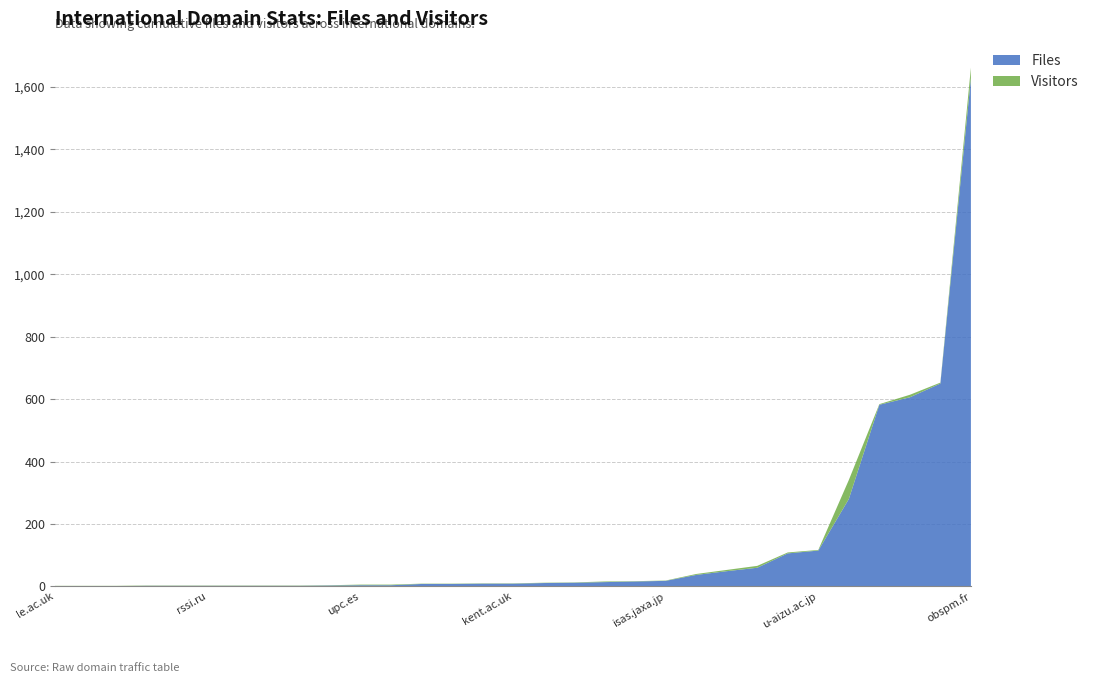

Reading right to left, transcribe all the data shown in this chart.

Files: uva.nl=2	usyd.edu.au=2	upc.es=4	ucm.es=2	ucl.ac.uk=16	u-tokyo.ac.jp=582	u-strasbg.fr=11	u-psud.fr=3	u-aizu.ac.jp=115	sai.msu.ru=1	rssi.ru=2	pw.edu.pl=1	oulu.fi=49	oma.be=606	obspm.fr=1628	le.ac.uk=1	kyushu-u.ac.jp=106	kfki.hu=8	kent.ac.uk=9	kanazawa-u.ac.jp=9	jussieu.fr=8	isas.jaxa.jp=18	inta.es=2	infn.it=4	iki.rssi.ru=60	fu-berlin.de=37	esa.int=12	dlr.de=650	co.uk=280	astro.it=2	aber.ac.uk=14
Visitors: uva.nl=1	usyd.edu.au=1	upc.es=2	ucm.es=1	ucl.ac.uk=1	u-tokyo.ac.jp=2	u-strasbg.fr=1	u-psud.fr=1	u-aizu.ac.jp=2	sai.msu.ru=1	rssi.ru=1	pw.edu.pl=1	oulu.fi=4	oma.be=8	obspm.fr=34	le.ac.uk=1	kyushu-u.ac.jp=3	kfki.hu=1	kent.ac.uk=1	kanazawa-u.ac.jp=1	jussieu.fr=1	isas.jaxa.jp=1	inta.es=1	infn.it=2	iki.rssi.ru=6	fu-berlin.de=3	esa.int=1	dlr.de=3	co.uk=61	astro.it=1	aber.ac.uk=2